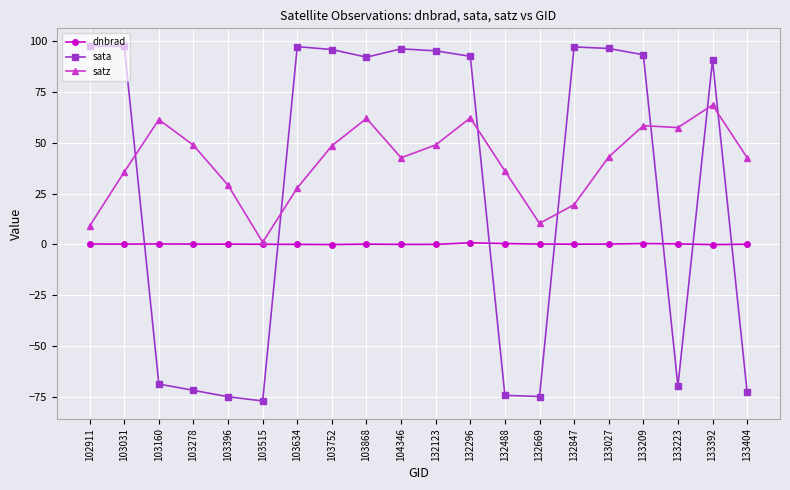

True or false: sata has more than 2 interior local peaks.

True